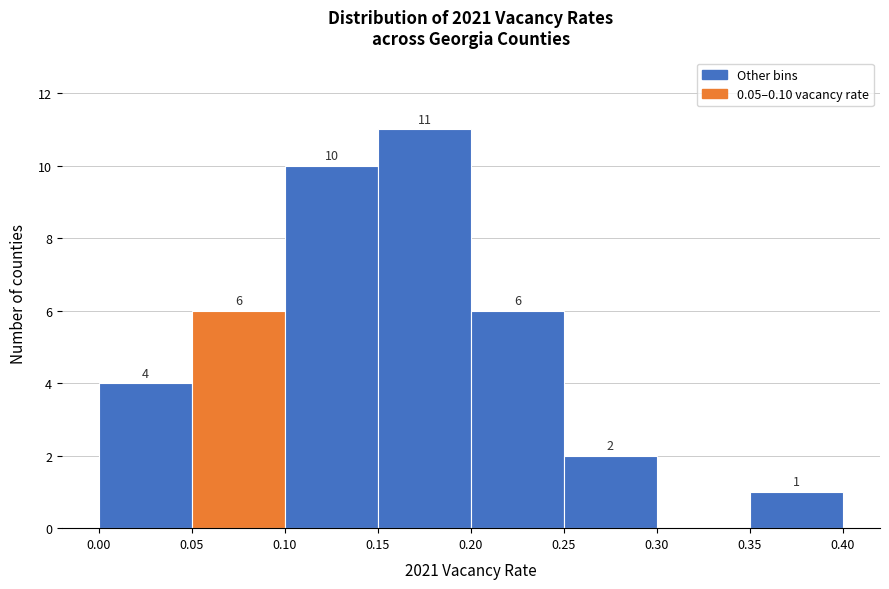

Which range on the x-axis has the tallest bar?

0.15 to 0.20